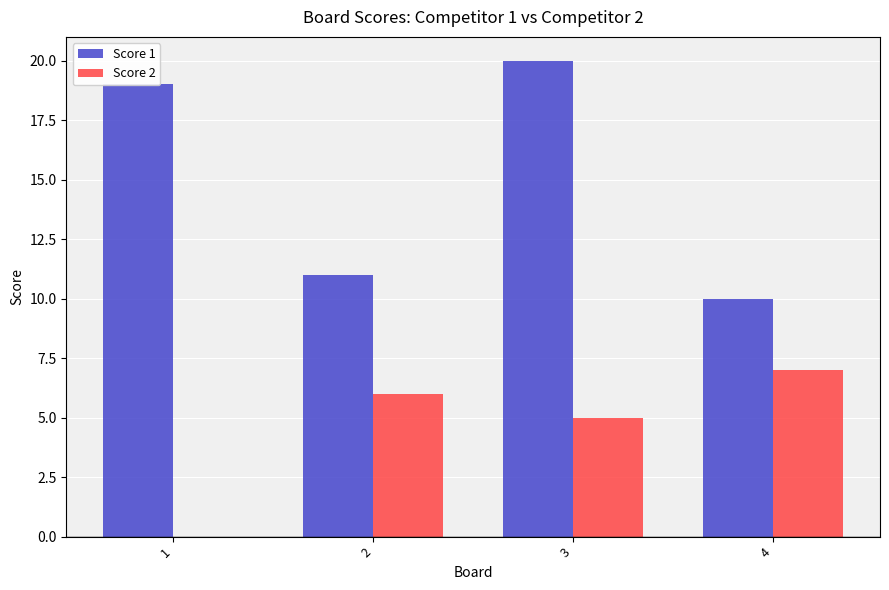

What is the highest value of the Score 1 series?

20